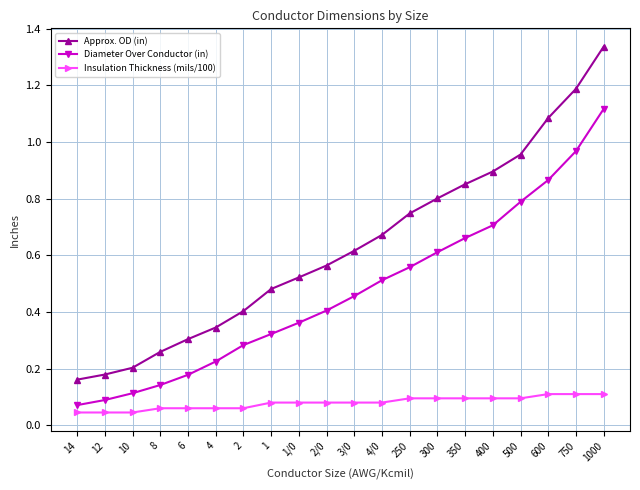

At how many categories does at least one series exceed 0?

20